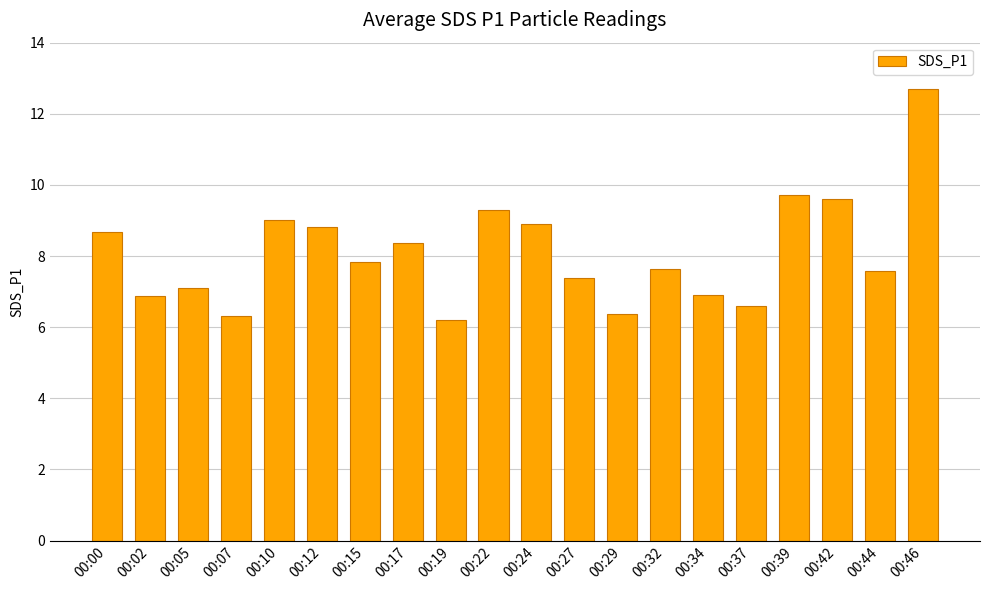

The chart shows a value of 14.8 at 00:39. True or false?

False